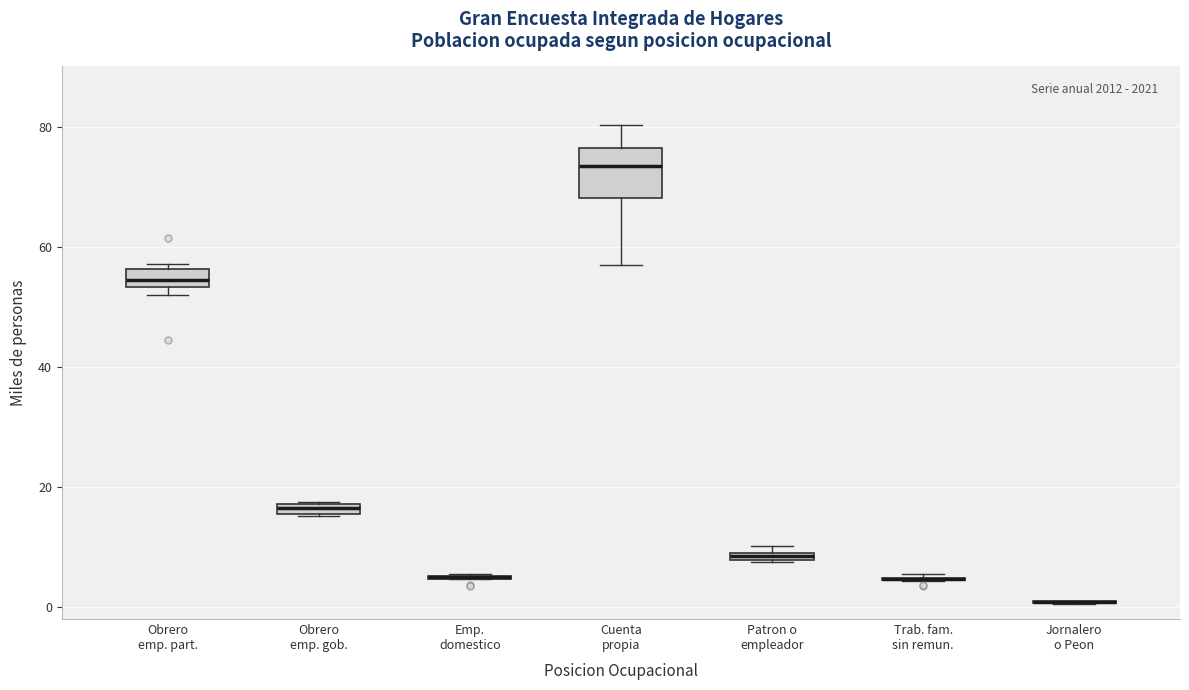

Which box is the tallest, from its lower edge to its upper edge?

Cuenta propia